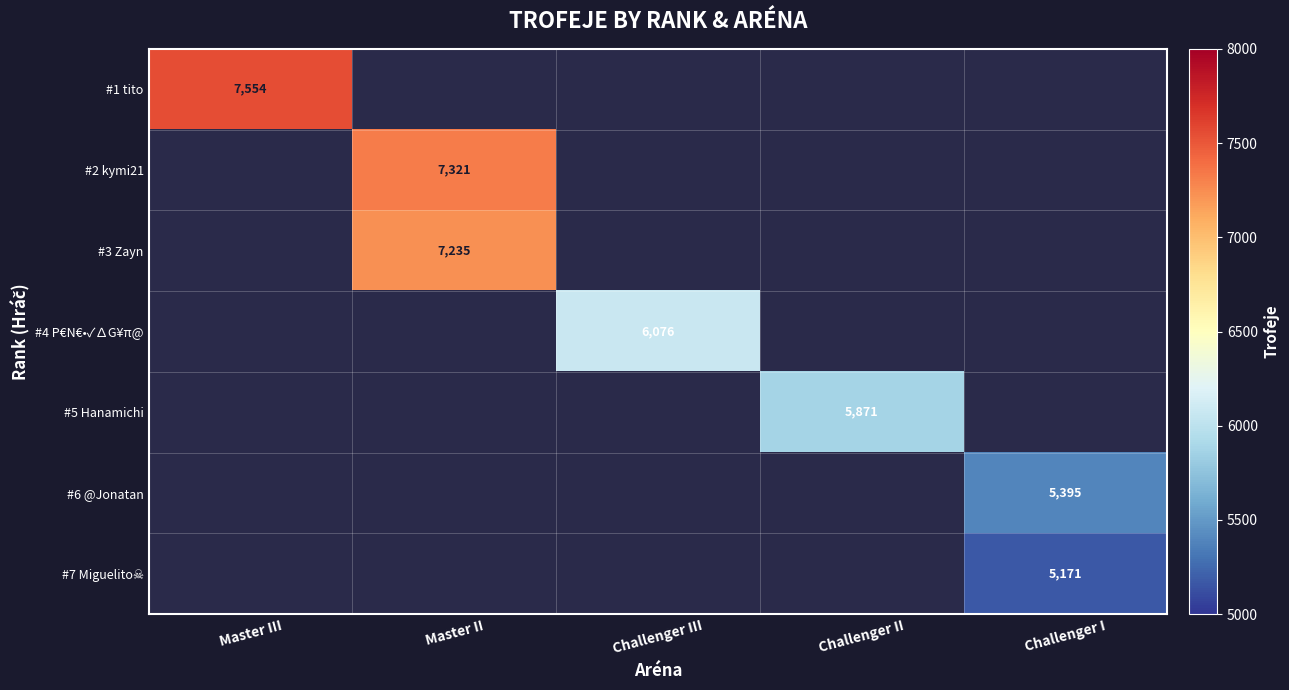

The value of #5 Hanamichi at Challenger II is 5871. True or false?

True